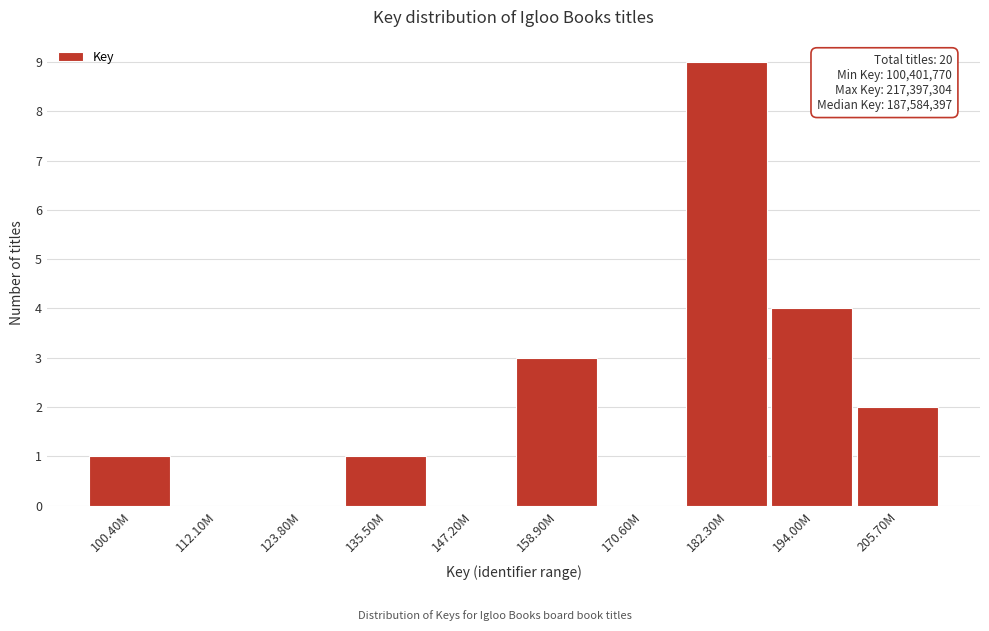

Reading left to right, extract all data points from this chart.

100.40M=1	112.10M=0	123.80M=0	135.50M=1	147.20M=0	158.90M=3	170.60M=0	182.30M=9	194.00M=4	205.70M=2